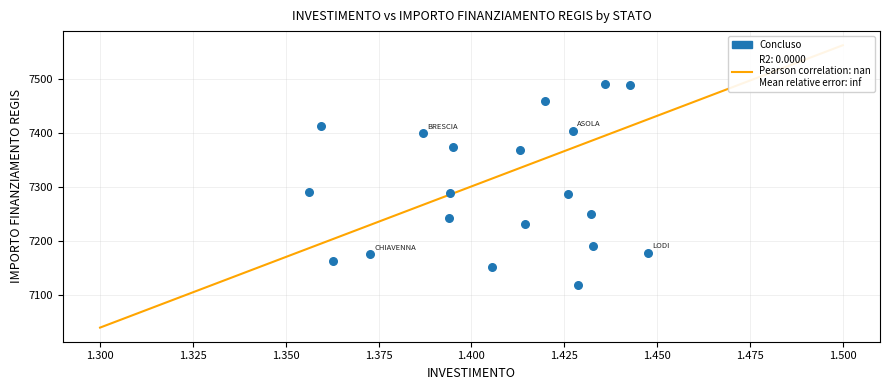

What is the range of Y values (max minus min)?

370.8